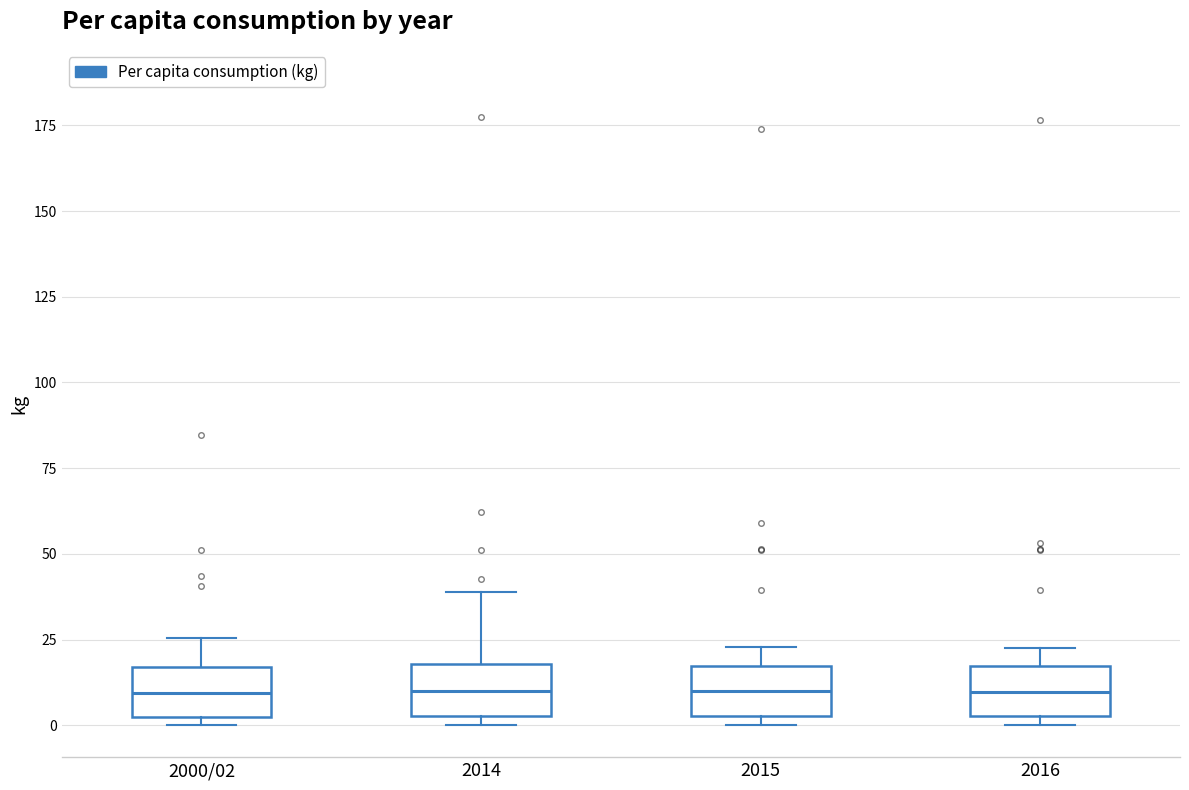

Where is the lower edge of the box for 2000/02 on the y-axis? The values are not printed on the chart, so give them approximately, as read against the axis.

5